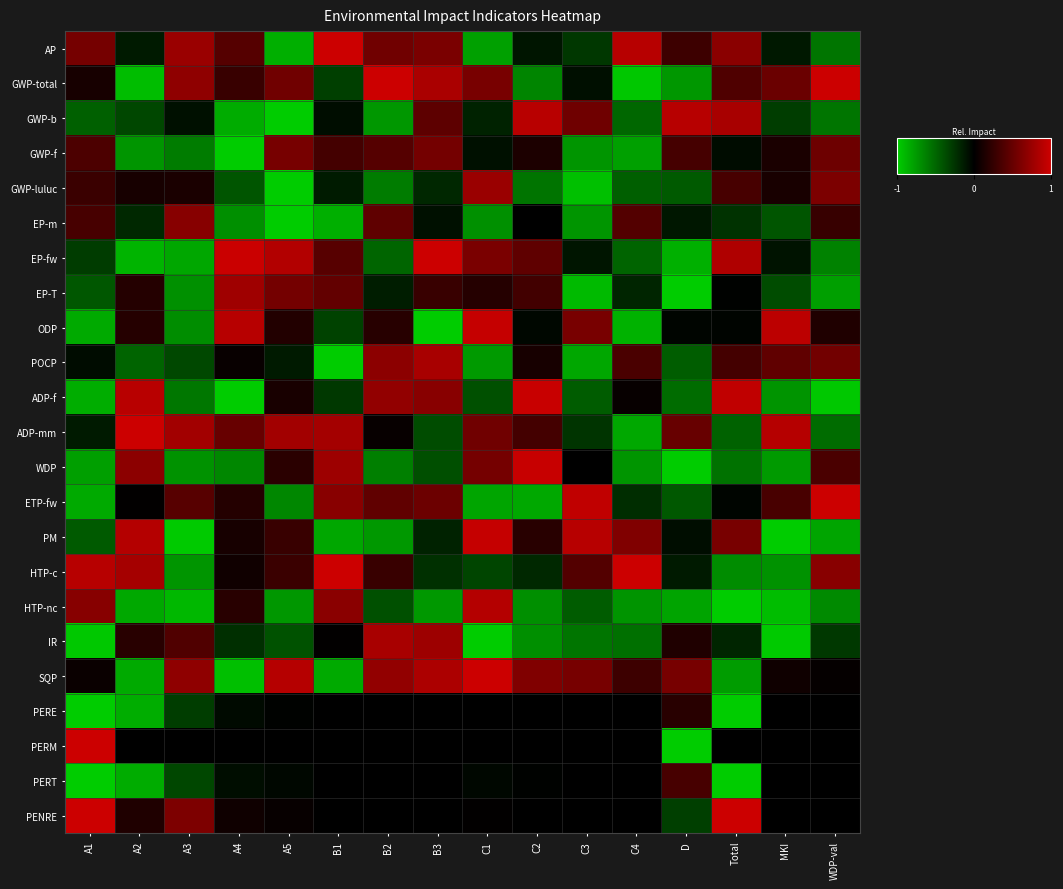

Reading left to right, list all the values displayed in this chart.

AP: A1=0.6	A2=-0.1	A3=0.8	A4=0.4	A5=-0.9	B1=1.0	B2=0.5	B3=0.6	C1=-0.8	C2=-0.1	C3=-0.3	C4=0.9	D=0.3	Total=0.7	MKI=-0.1	WDP-val=-0.6
GWP-total: A1=0.1	A2=-0.9	A3=0.7	A4=0.3	A5=0.5	B1=-0.3	B2=1.0	B3=0.8	C1=0.6	C2=-0.6	C3=-0.1	C4=-1.0	D=-0.7	Total=0.4	MKI=0.5	WDP-val=1.0
GWP-b: A1=-0.5	A2=-0.4	A3=-0.1	A4=-0.8	A5=-1.0	B1=-0.1	B2=-0.7	B3=0.5	C1=-0.2	C2=0.9	C3=0.5	C4=-0.5	D=0.9	Total=0.8	MKI=-0.3	WDP-val=-0.6
GWP-f: A1=0.4	A2=-0.7	A3=-0.6	A4=-1.0	A5=0.6	B1=0.3	B2=0.4	B3=0.6	C1=-0.1	C2=0.1	C3=-0.7	C4=-0.8	D=0.3	Total=-0.1	MKI=0.1	WDP-val=0.5
GWP-luluc: A1=0.3	A2=0.1	A3=0.1	A4=-0.4	A5=-1.0	B1=-0.1	B2=-0.6	B3=-0.2	C1=0.8	C2=-0.6	C3=-0.9	C4=-0.5	D=-0.4	Total=0.3	MKI=0.1	WDP-val=0.6
EP-m: A1=0.3	A2=-0.2	A3=0.7	A4=-0.7	A5=-1.0	B1=-0.9	B2=0.5	B3=-0.1	C1=-0.7	C2=0.0	C3=-0.7	C4=0.4	D=-0.1	Total=-0.2	MKI=-0.4	WDP-val=0.3
EP-fw: A1=-0.3	A2=-0.9	A3=-0.8	A4=1.0	A5=0.9	B1=0.4	B2=-0.5	B3=1.0	C1=0.6	C2=0.5	C3=-0.1	C4=-0.5	D=-0.9	Total=0.9	MKI=-0.1	WDP-val=-0.6
EP-T: A1=-0.4	A2=0.2	A3=-0.7	A4=0.8	A5=0.6	B1=0.5	B2=-0.1	B3=0.3	C1=0.2	C2=0.3	C3=-0.9	C4=-0.2	D=-1.0	Total=-0.0	MKI=-0.4	WDP-val=-0.8
ODP: A1=-0.8	A2=0.2	A3=-0.7	A4=0.9	A5=0.2	B1=-0.3	B2=0.2	B3=-1.0	C1=1.0	C2=-0.0	C3=0.6	C4=-0.9	D=-0.0	Total=-0.0	MKI=0.9	WDP-val=0.2
POCP: A1=-0.1	A2=-0.5	A3=-0.4	A4=0.0	A5=-0.1	B1=-1.0	B2=0.7	B3=0.8	C1=-0.8	C2=0.1	C3=-0.8	C4=0.4	D=-0.5	Total=0.3	MKI=0.5	WDP-val=0.6
ADP-f: A1=-0.8	A2=0.9	A3=-0.6	A4=-1.0	A5=0.1	B1=-0.3	B2=0.7	B3=0.7	C1=-0.4	C2=1.0	C3=-0.5	C4=0.0	D=-0.5	Total=0.9	MKI=-0.7	WDP-val=-1.0
ADP-mm: A1=-0.1	A2=1.0	A3=0.8	A4=0.5	A5=0.8	B1=0.8	B2=0.0	B3=-0.4	C1=0.6	C2=0.3	C3=-0.3	C4=-0.8	D=0.5	Total=-0.5	MKI=0.9	WDP-val=-0.5
WDP: A1=-0.8	A2=0.7	A3=-0.7	A4=-0.7	A5=0.2	B1=0.8	B2=-0.6	B3=-0.4	C1=0.6	C2=1.0	C3=0.0	C4=-0.7	D=-1.0	Total=-0.6	MKI=-0.8	WDP-val=0.4
ETP-fw: A1=-0.8	A2=0.0	A3=0.4	A4=0.2	A5=-0.7	B1=0.7	B2=0.5	B3=0.5	C1=-0.8	C2=-0.8	C3=0.9	C4=-0.2	D=-0.4	Total=-0.0	MKI=0.4	WDP-val=1.0
PM: A1=-0.4	A2=0.9	A3=-1.0	A4=0.1	A5=0.3	B1=-0.8	B2=-0.7	B3=-0.2	C1=1.0	C2=0.2	C3=0.9	C4=0.6	D=-0.1	Total=0.6	MKI=-1.0	WDP-val=-0.8
HTP-c: A1=0.9	A2=0.8	A3=-0.7	A4=0.1	A5=0.3	B1=1.0	B2=0.3	B3=-0.2	C1=-0.3	C2=-0.2	C3=0.4	C4=1.0	D=-0.1	Total=-0.7	MKI=-0.7	WDP-val=0.7
HTP-nc: A1=0.7	A2=-0.8	A3=-0.9	A4=0.2	A5=-0.7	B1=0.7	B2=-0.4	B3=-0.7	C1=0.9	C2=-0.7	C3=-0.4	C4=-0.7	D=-0.8	Total=-1.0	MKI=-0.9	WDP-val=-0.7
IR: A1=-1.0	A2=0.2	A3=0.4	A4=-0.2	A5=-0.4	B1=0.0	B2=0.8	B3=0.8	C1=-1.0	C2=-0.7	C3=-0.6	C4=-0.5	D=0.2	Total=-0.2	MKI=-1.0	WDP-val=-0.3
SQP: A1=0.0	A2=-0.8	A3=0.7	A4=-0.9	A5=0.9	B1=-0.8	B2=0.7	B3=0.8	C1=1.0	C2=0.6	C3=0.6	C4=0.3	D=0.6	Total=-0.8	MKI=0.1	WDP-val=0.0
PERE: A1=-1.0	A2=-0.8	A3=-0.3	A4=-0.1	A5=-0.0	B1=0.0	B2=0.0	B3=0.0	C1=-0.0	C2=-0.0	C3=-0.0	C4=0.0	D=0.2	Total=-1.0	MKI=0.0	WDP-val=0.0
PERM: A1=1.0	A2=0.0	A3=0.0	A4=0.0	A5=0.0	B1=0.0	B2=0.0	B3=0.0	C1=0.0	C2=0.0	C3=0.0	C4=0.0	D=-1.0	Total=0.0	MKI=0.0	WDP-val=0.0
PERT: A1=-1.0	A2=-0.8	A3=-0.3	A4=-0.1	A5=-0.0	B1=0.0	B2=0.0	B3=0.0	C1=-0.0	C2=-0.0	C3=-0.0	C4=0.0	D=0.3	Total=-1.0	MKI=0.0	WDP-val=0.0
PENRE: A1=1.0	A2=0.2	A3=0.6	A4=0.1	A5=0.0	B1=0.0	B2=0.0	B3=0.0	C1=0.0	C2=0.0	C3=0.0	C4=0.0	D=-0.3	Total=1.0	MKI=0.0	WDP-val=0.0